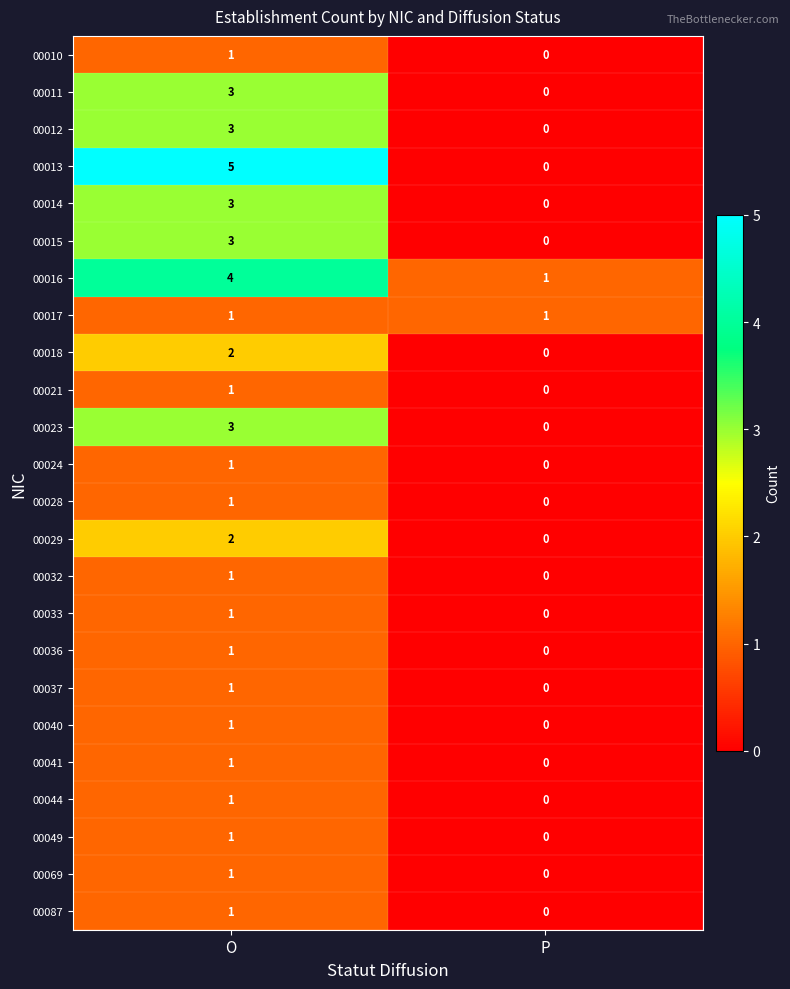

Where is 00014 nearest to the value 1?

P